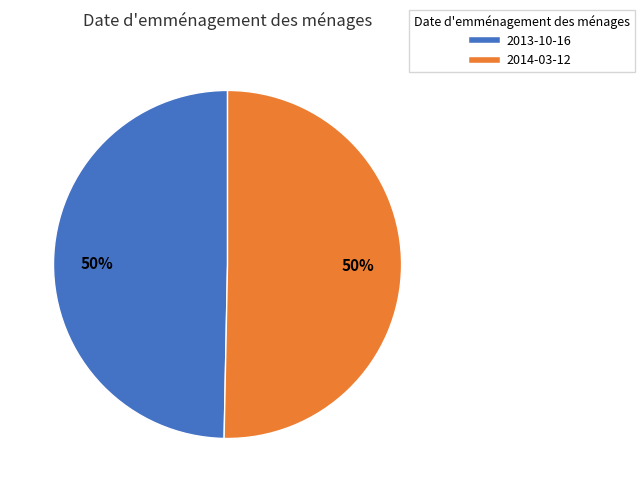

Is the sum of 2014-03-12 and 2013-10-16 greater than half?

Yes